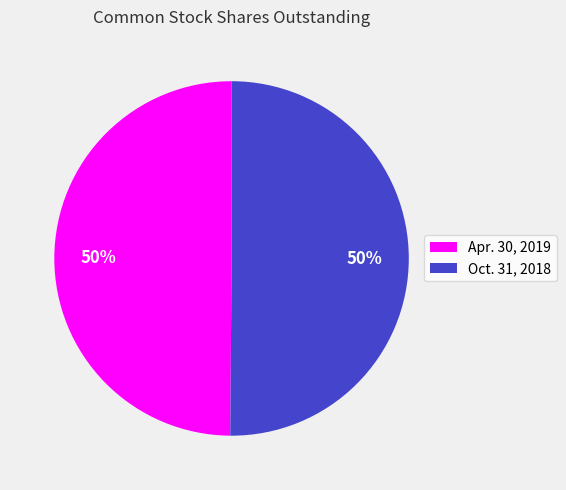

To the nearest percent, what is the average slice percentage?

50%